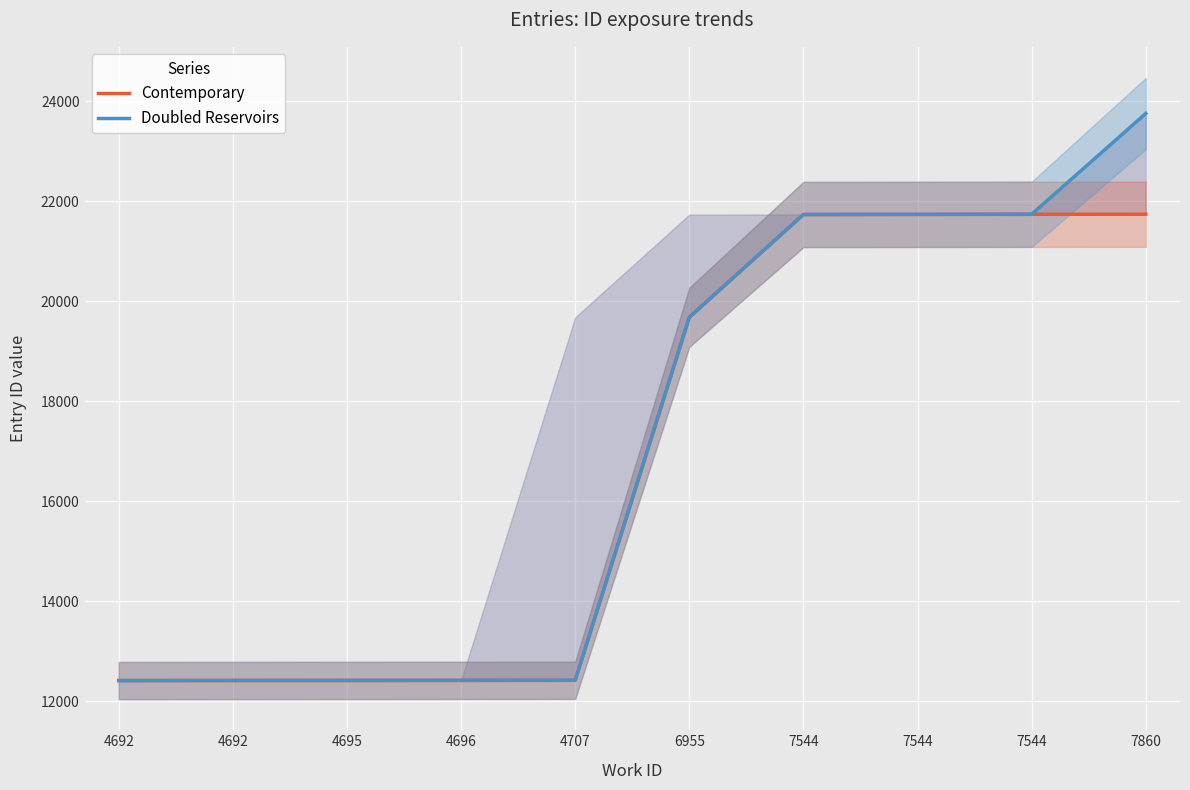

True or false: Doubled Reservoirs has a value of 12416 at 4696.

True